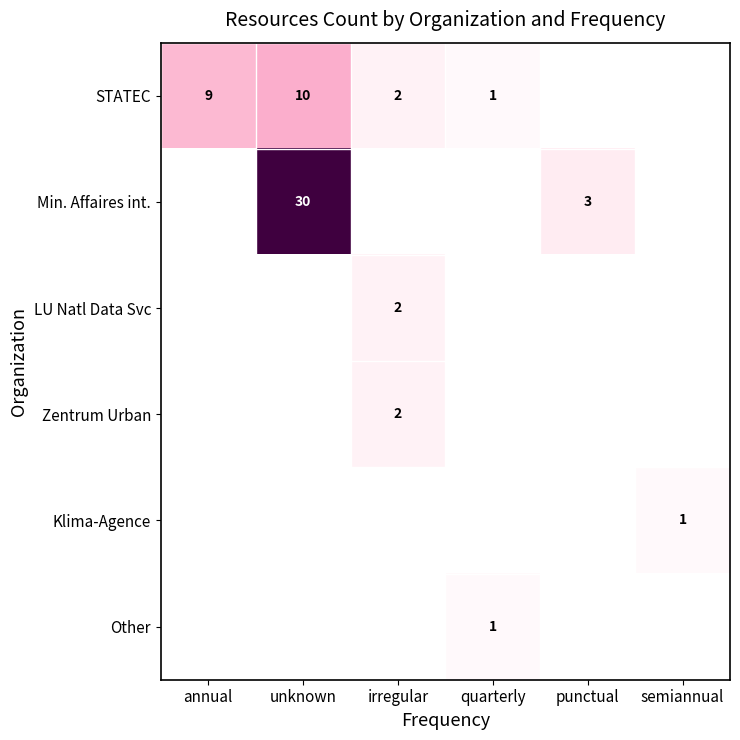

At which category is the sum across all series the highest?

unknown